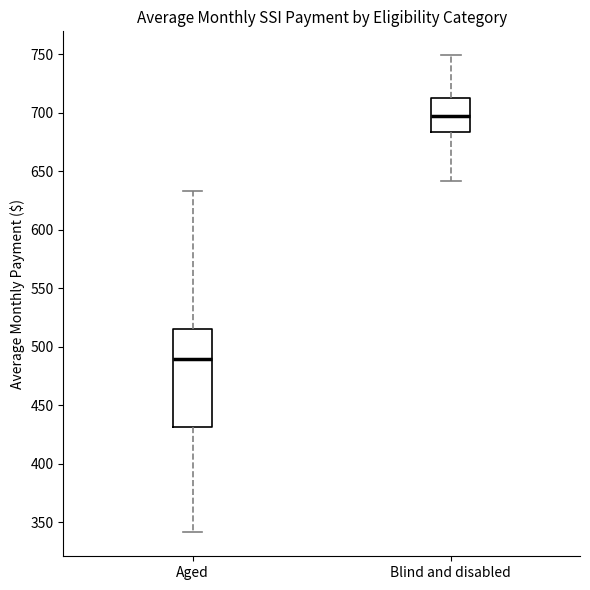

Reading left to right, read every box against the y-axis: the position of its median line, the range the box covers, and the ends of its whiskers. The values are not printed on the chart, so give them approximately, as read against the axis.

Aged: median 490, box 430 to 515, whiskers 340 to 635
Blind and disabled: median 695, box 685 to 715, whiskers 640 to 750